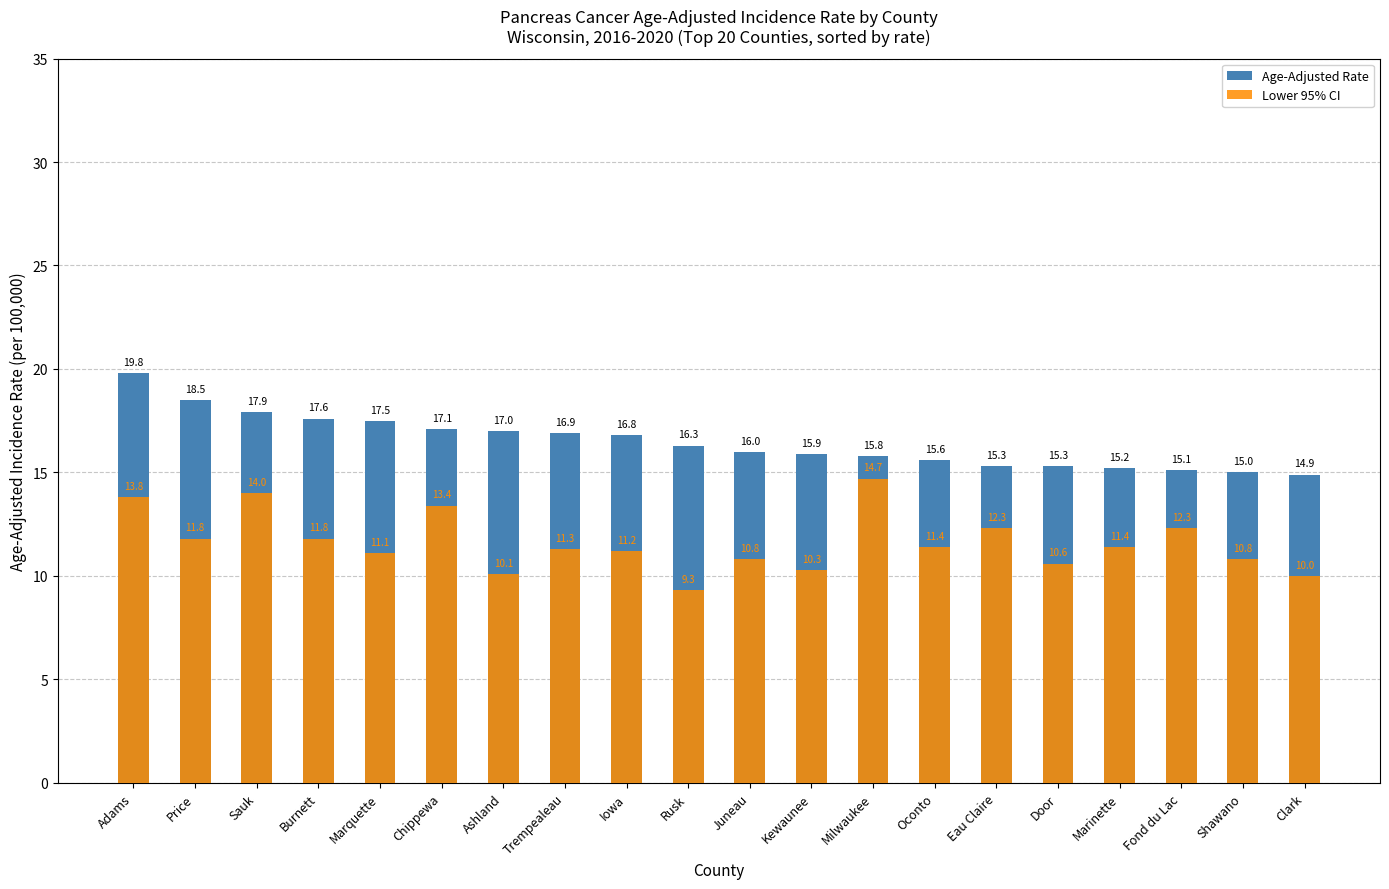

What is the label of the 1st bar from the right?

Clark